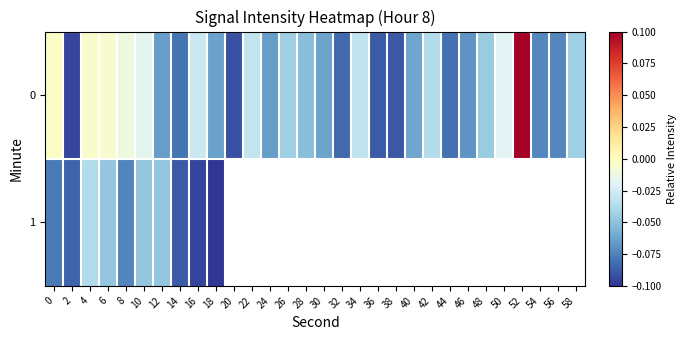

The value of 0 at 10 is -0.0. True or false?

True